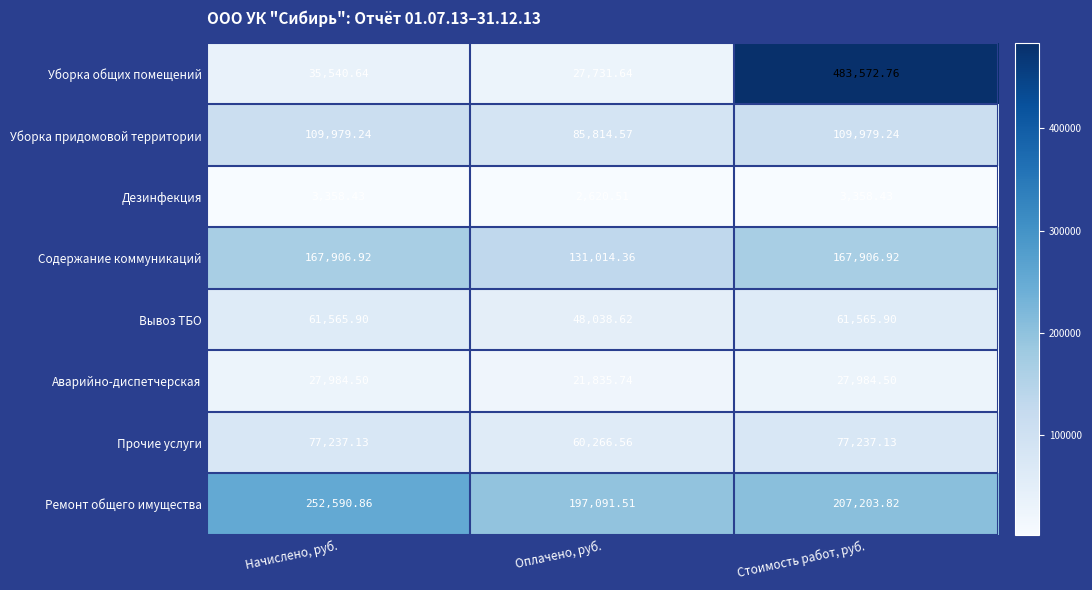

At which category does the chart reach its minimum across all series?

Оплачено, руб.